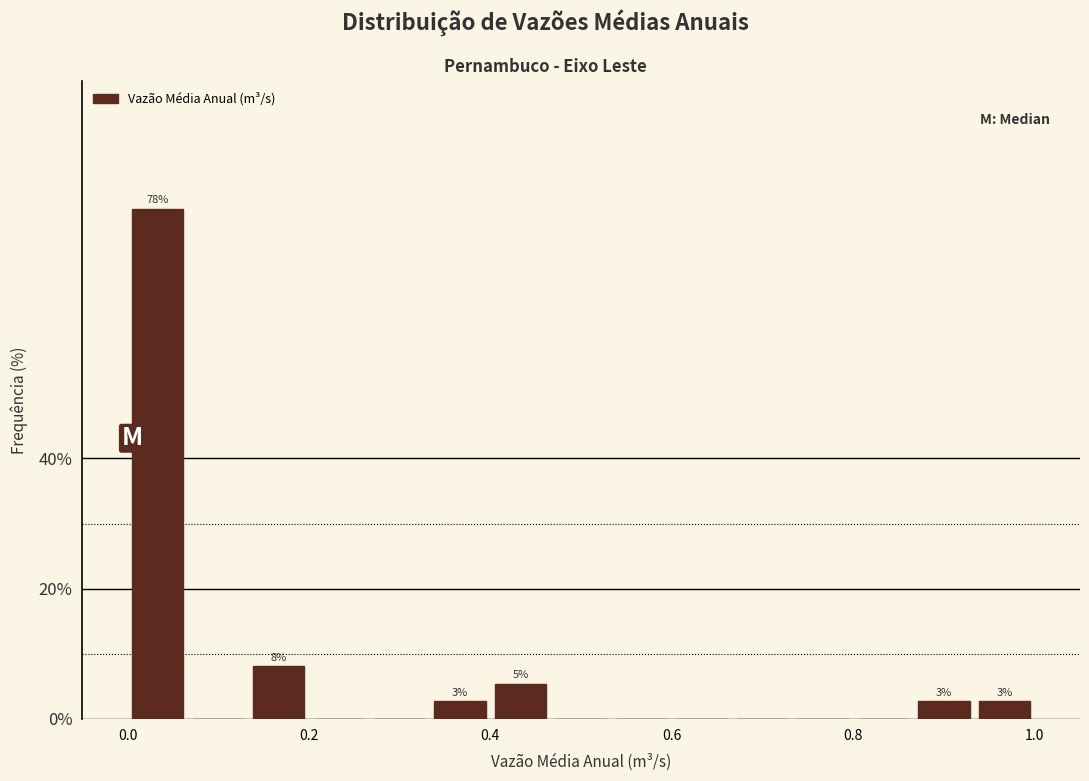

Read against the x-axis, roughly where is the centre of the tallest bar?

0.04